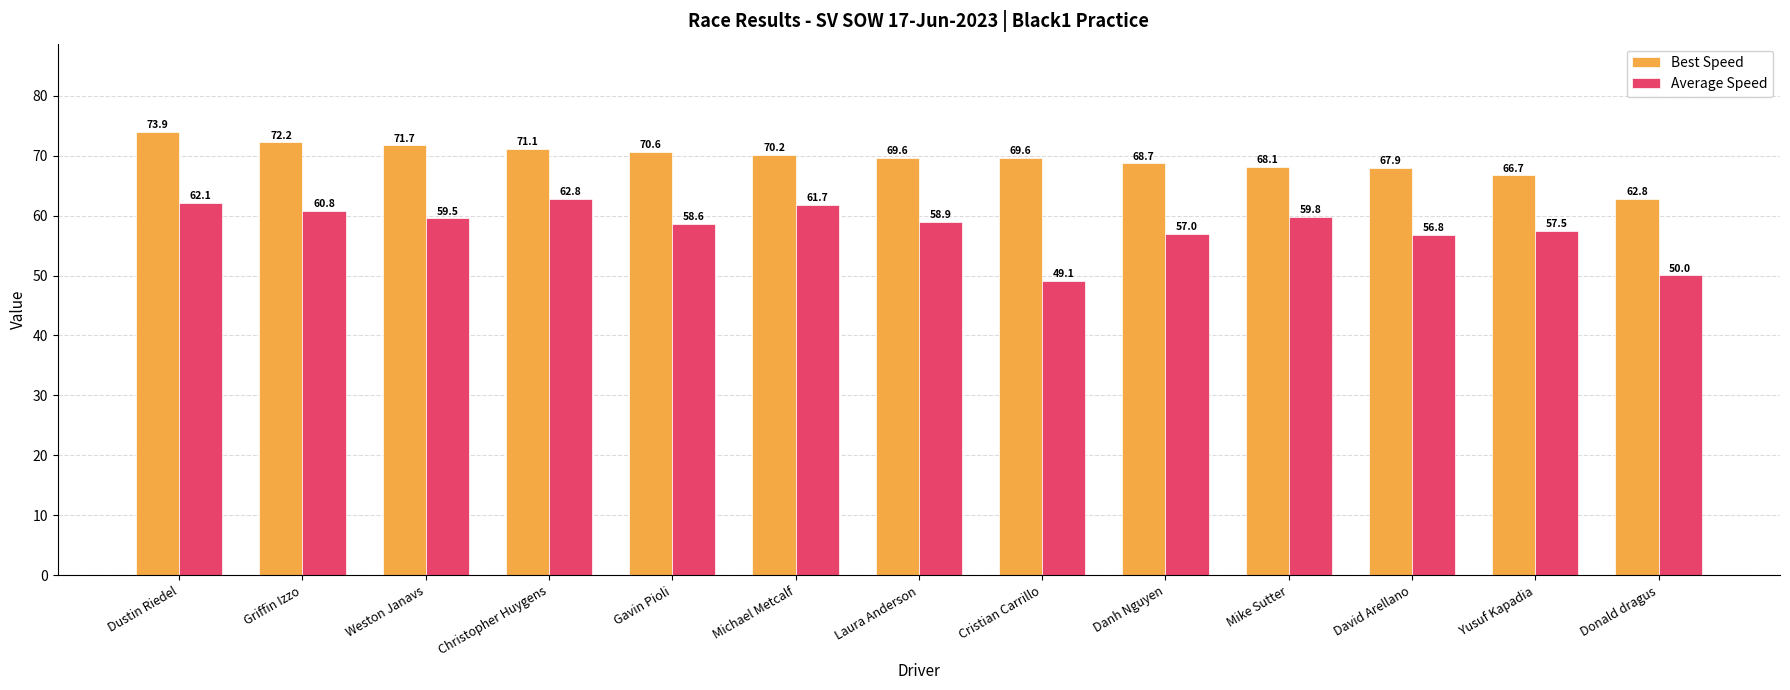

The Average Speed series shows 56.8 at David Arellano. True or false?

True